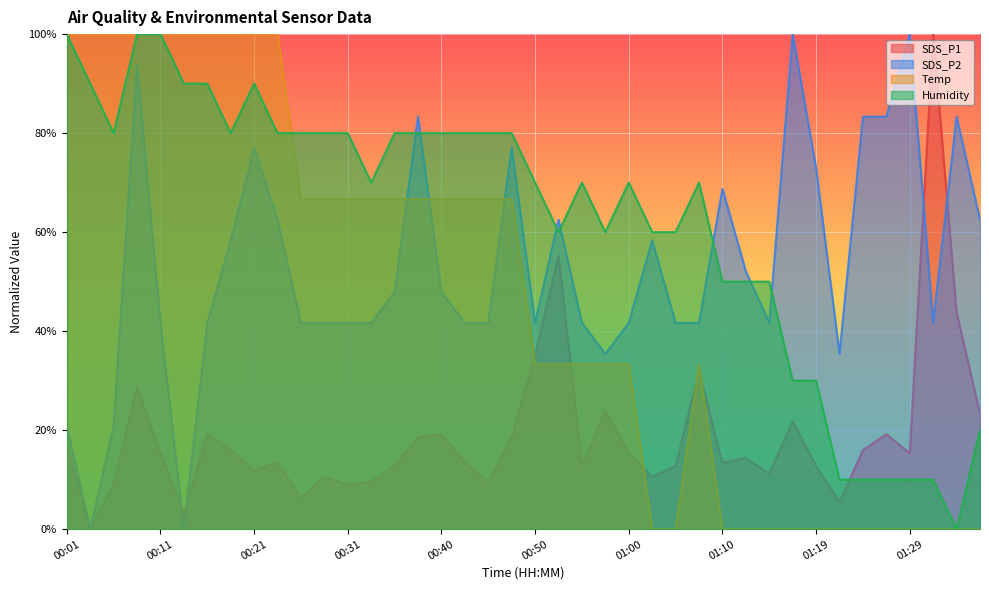

How many positive values does the SDS_P1 series have?

39